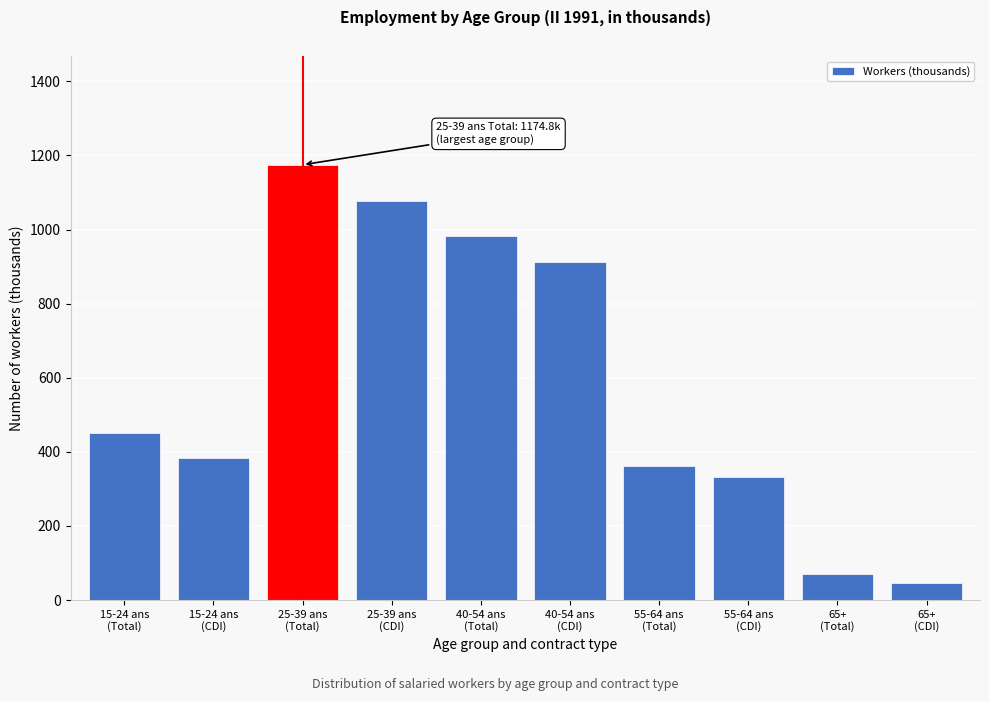

Reading left to right, list all the values displayed in this chart.

451.6	382.9	1174.8	1078.0	982.7	912.6	360.5	331.8	71.1	46.9